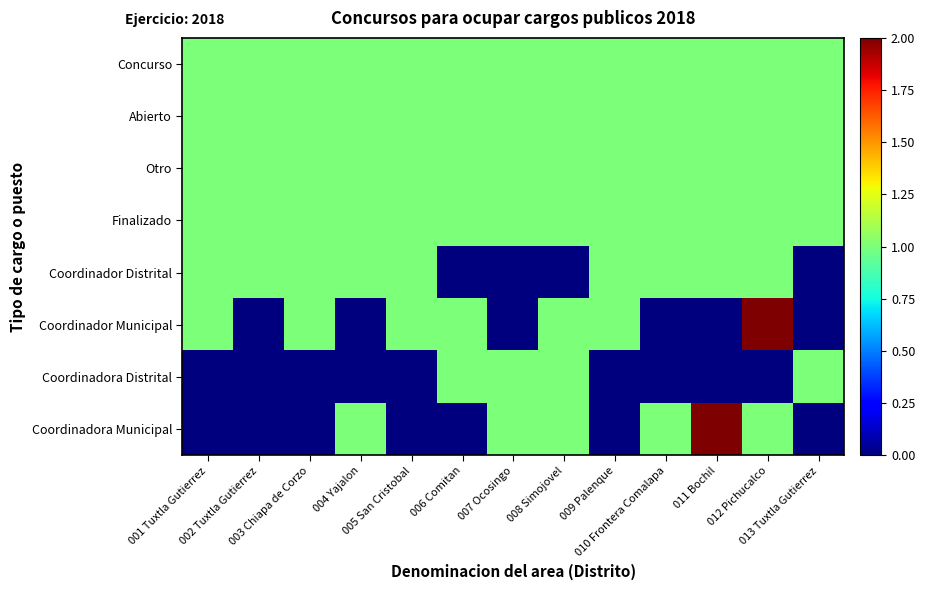

Rank the series by their maximum value, from lowest to highest.

Concurso, Abierto, Otro, Finalizado, Coordinador Distrital, Coordinadora Distrital, Coordinador Municipal, Coordinadora Municipal